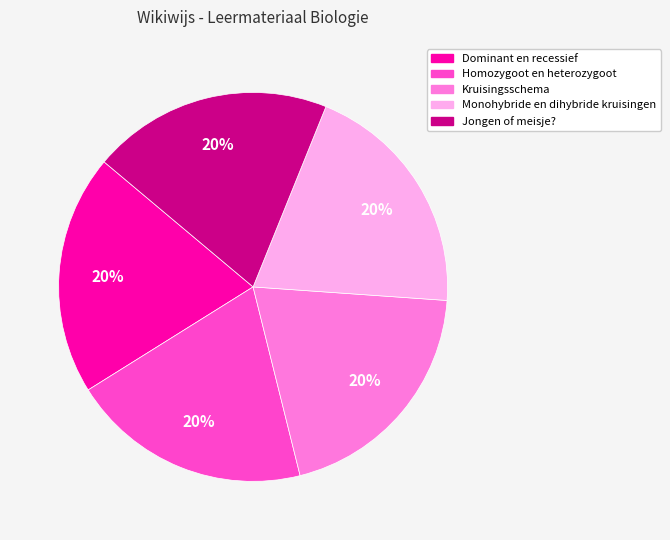

Is the sum of Kruisingsschema and Monohybride en dihybride kruisingen greater than half?

No